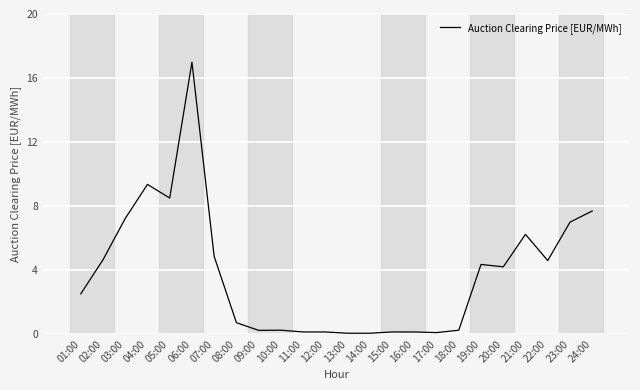

What is the minimum value shown in the chart?

0.1